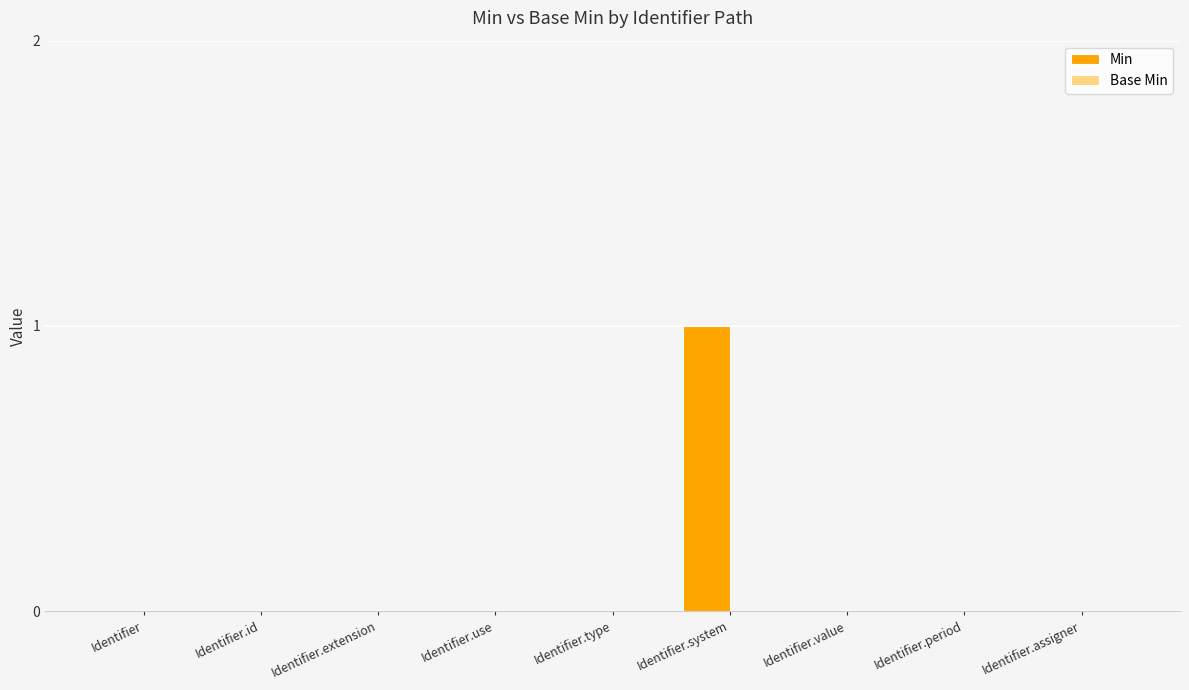

Which has a higher value, Identifier.system or Identifier.use?

Identifier.system